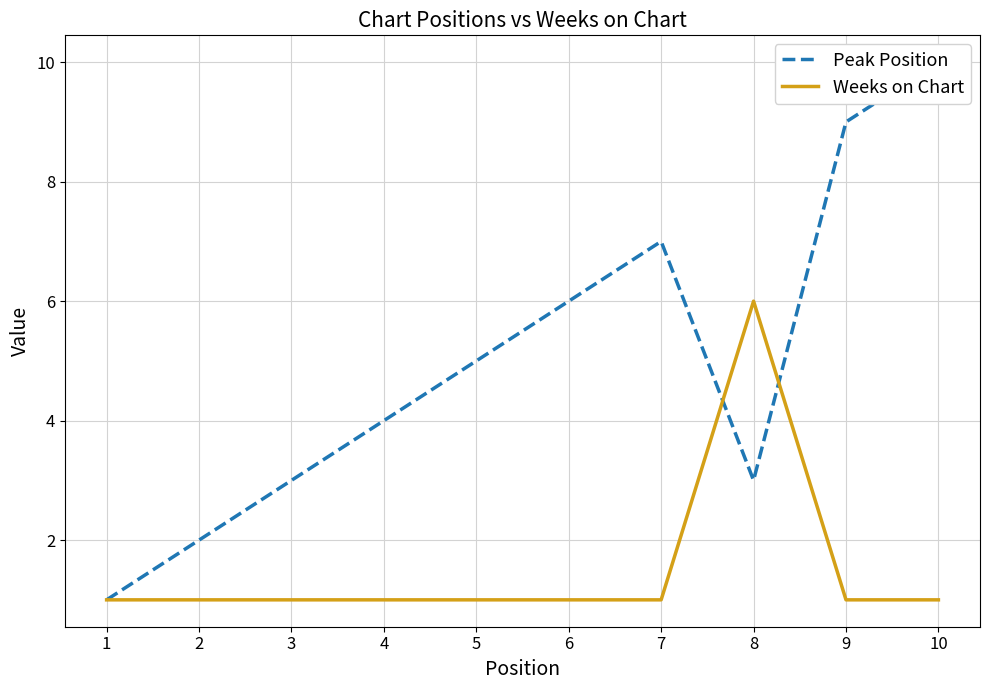

Reading right to left, extract all data points from this chart.

Peak Position: 10	9	3	7	6	5	4	3	2	1
Weeks on Chart: 1	1	6	1	1	1	1	1	1	1